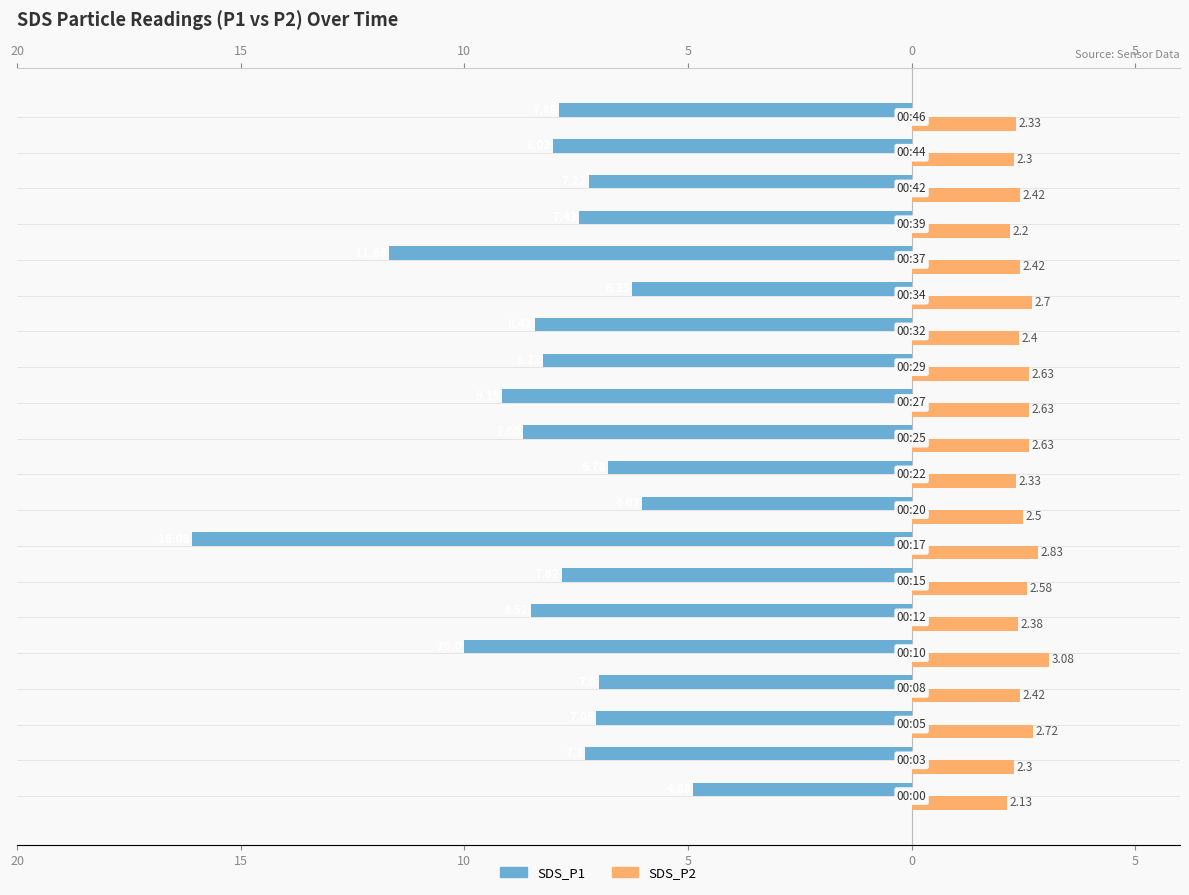

What is the average value of the SDS_P2 series?

2.5